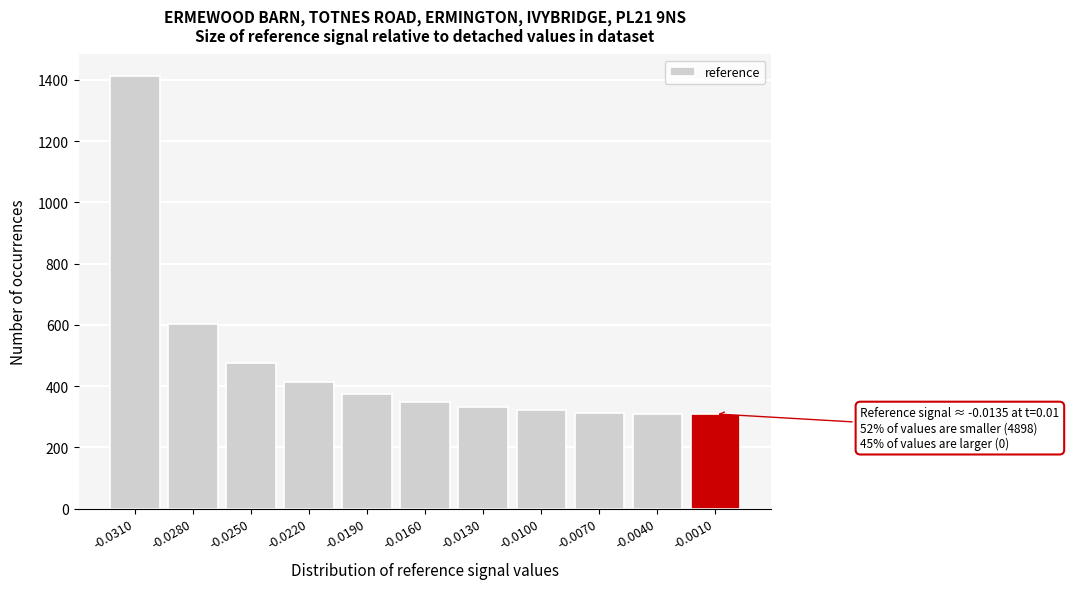

What is the maximum value shown in the chart?

1412